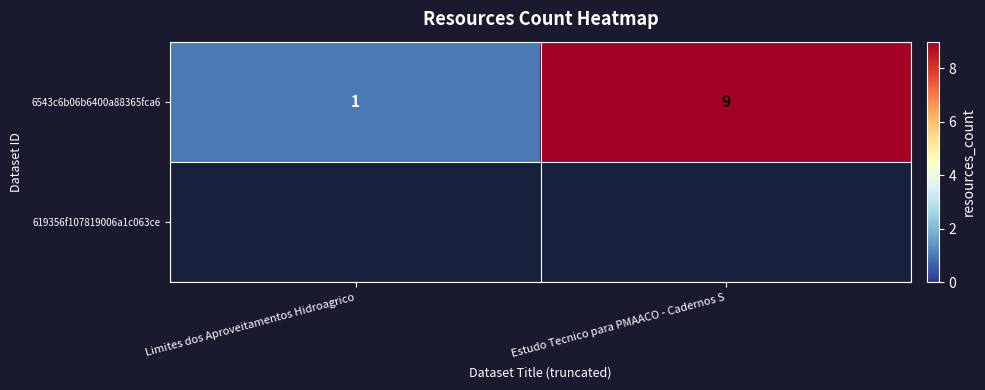

What is the average value?

5